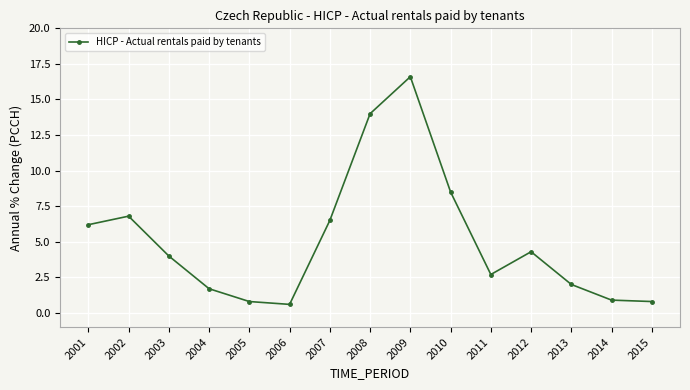

The value at 2008 is 7.8. True or false?

False